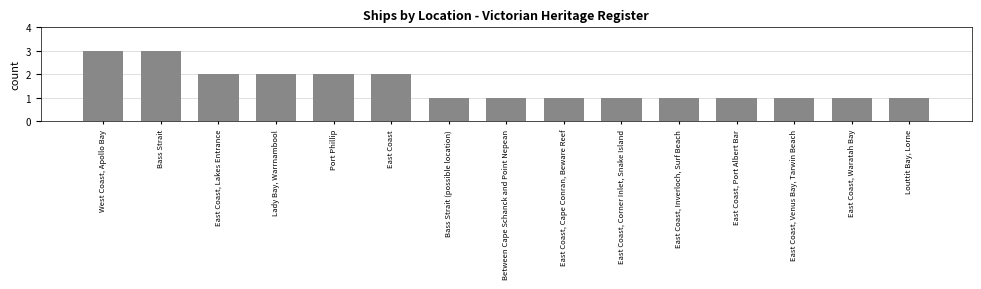

What is the label of the 7th bar from the left?

Bass Strait (possible location)